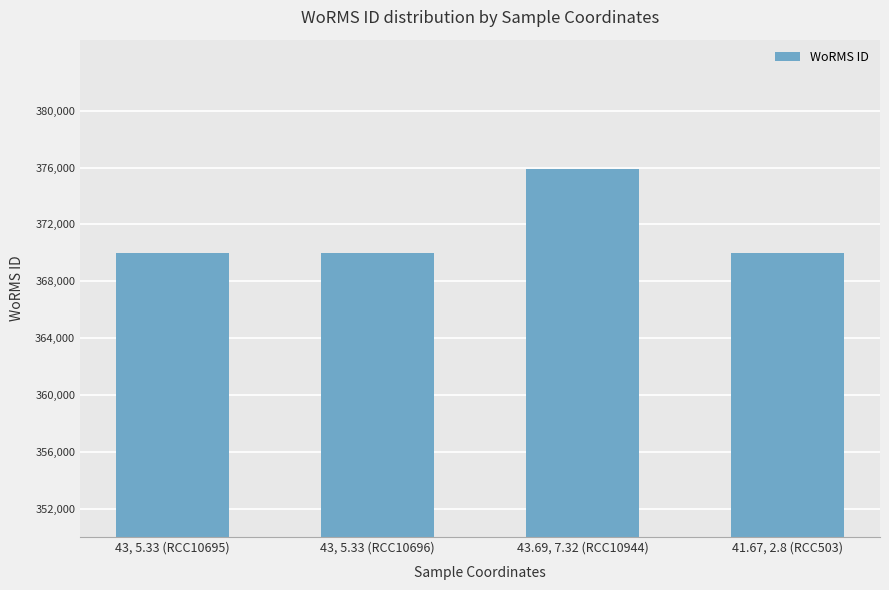

What is the ratio of the value at 43, 5.33 (RCC10695) to the value at 43, 5.33 (RCC10696)?

1.0